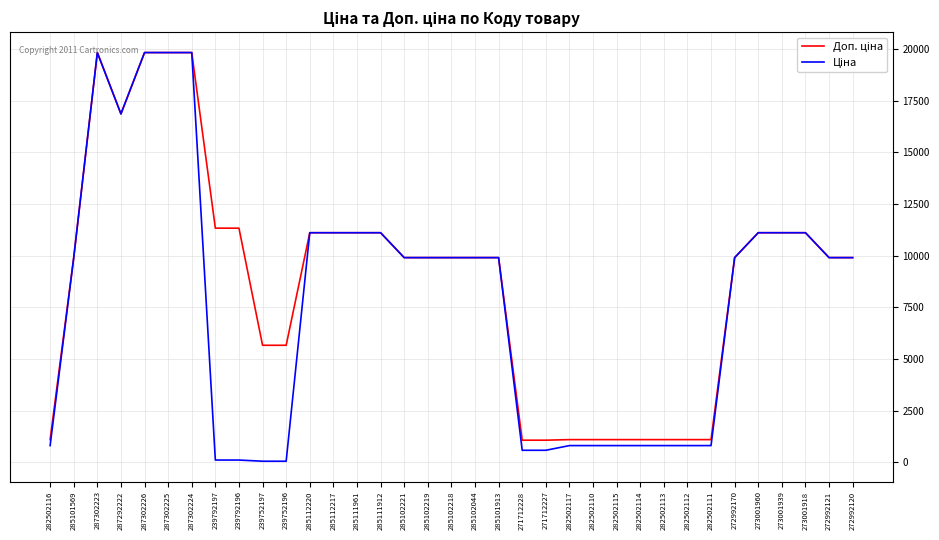

What is the total value across all series at 287302224?

39662.1